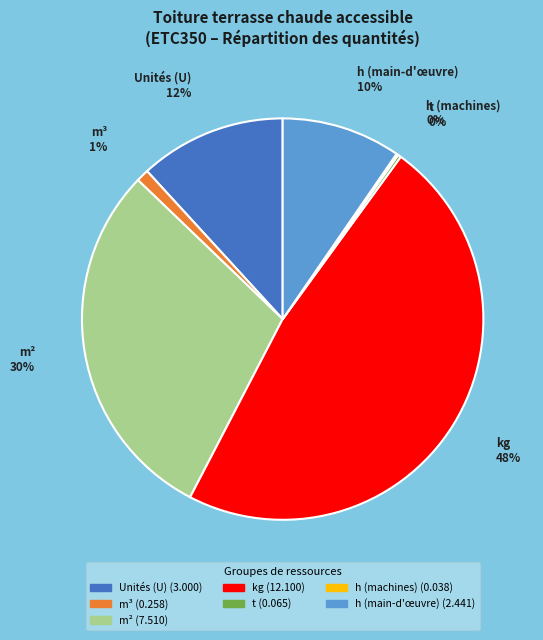

Is there any slice that represents more than half of the pie?

No